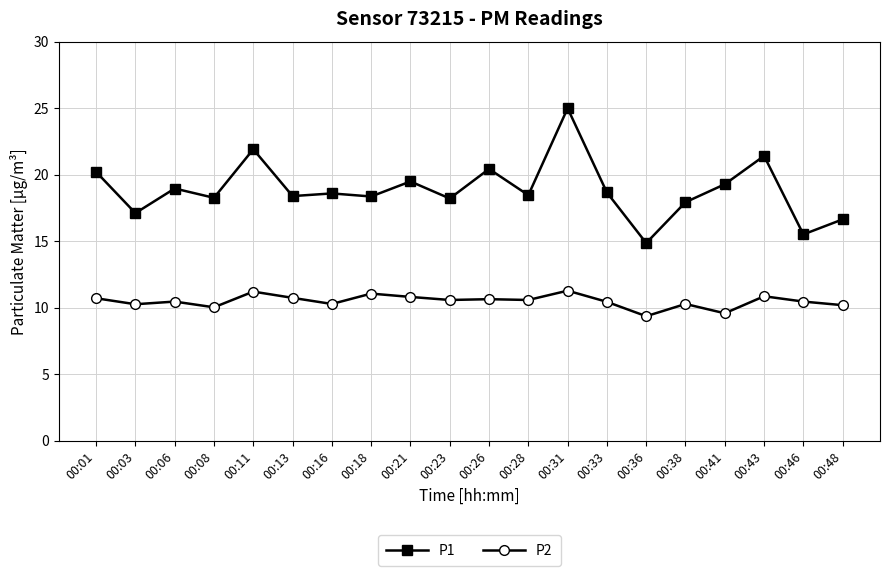

At 00:46, list the series in order from smallest to largest.

P2, P1